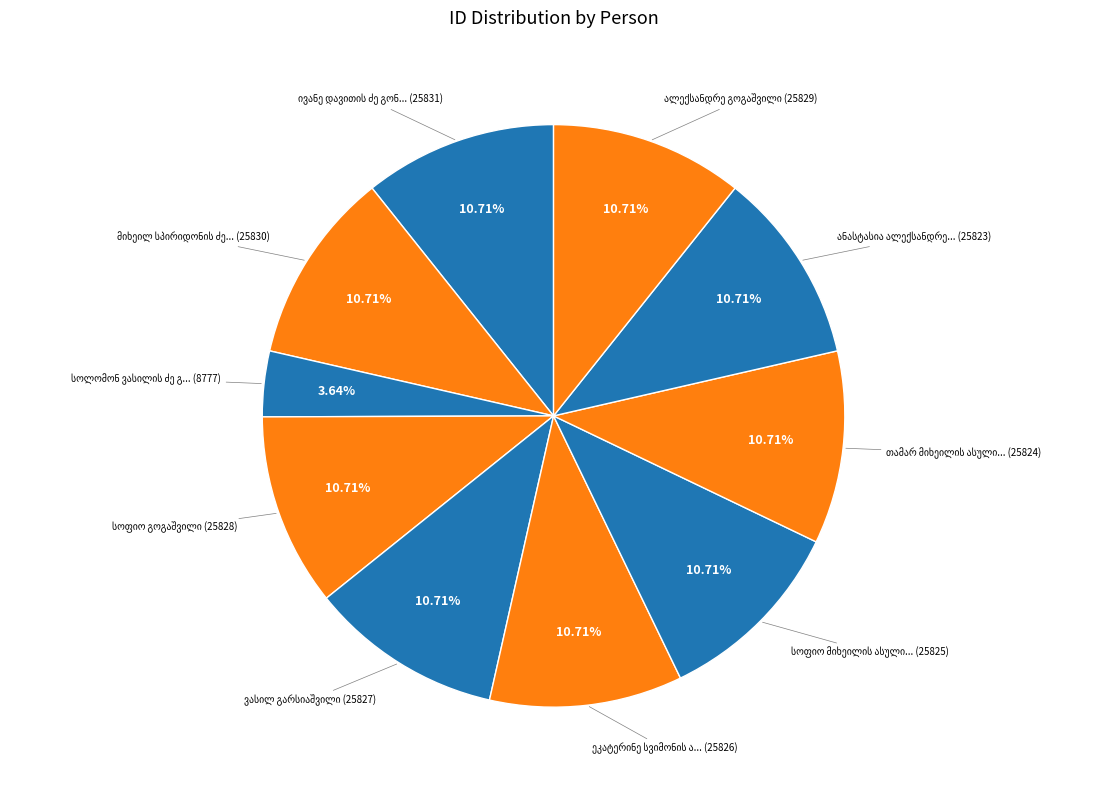

Does სოფიო მიხეილის ასული გორელიშვილი represent more than half of the total?

No